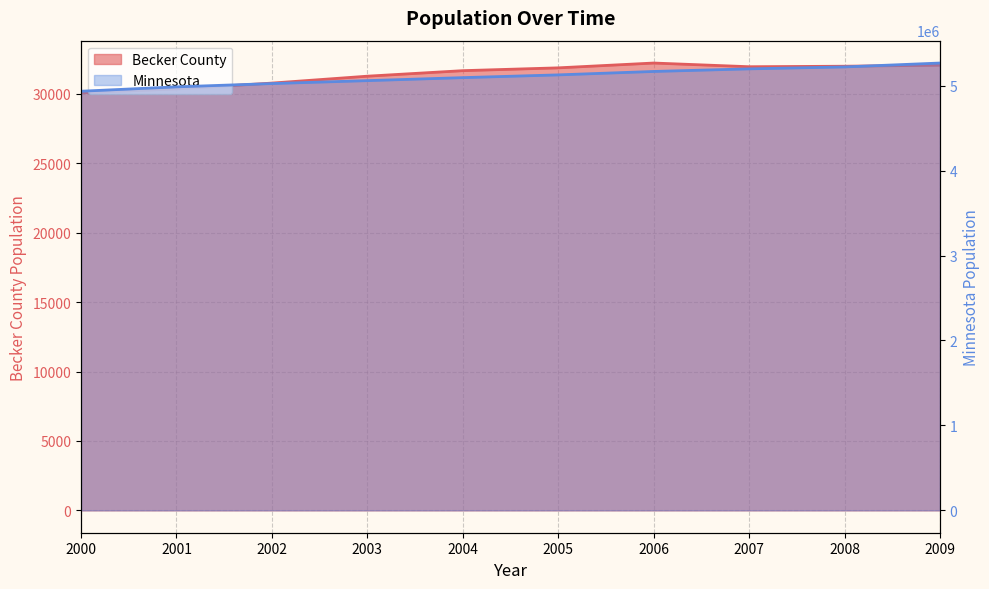

Which series has the widest spread of values?

Minnesota